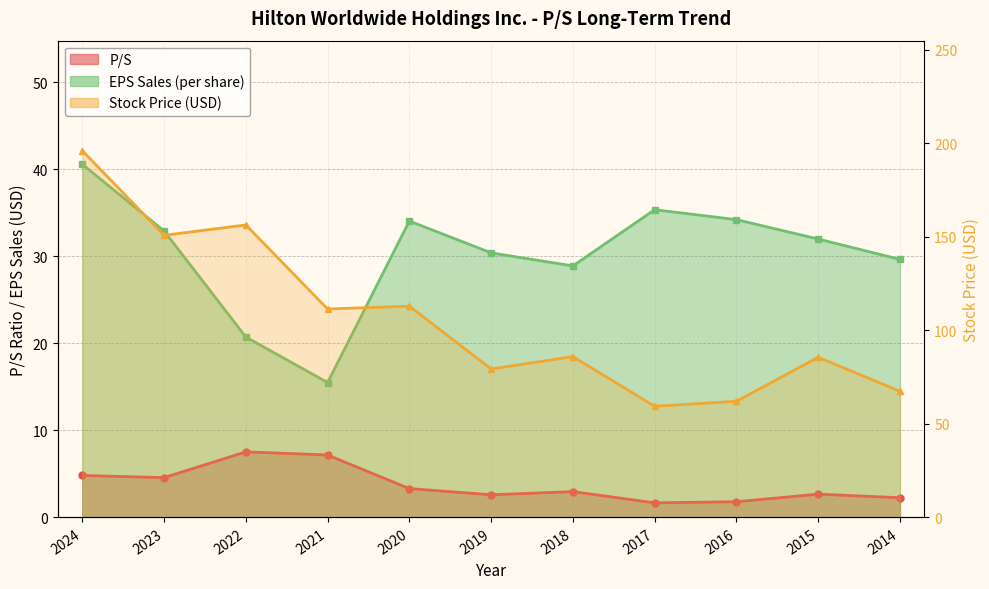

Which category has the lowest value across all series?

2017